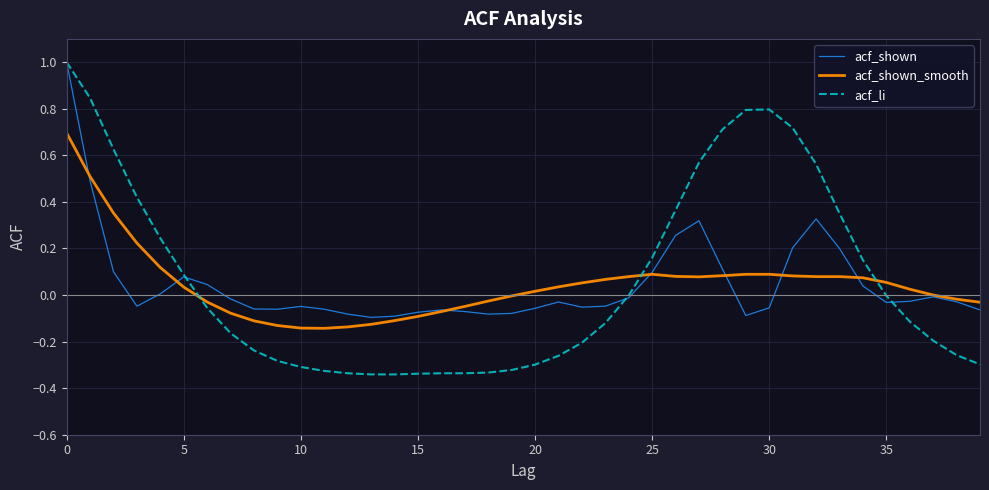

What is the maximum value shown in the chart?

1.0